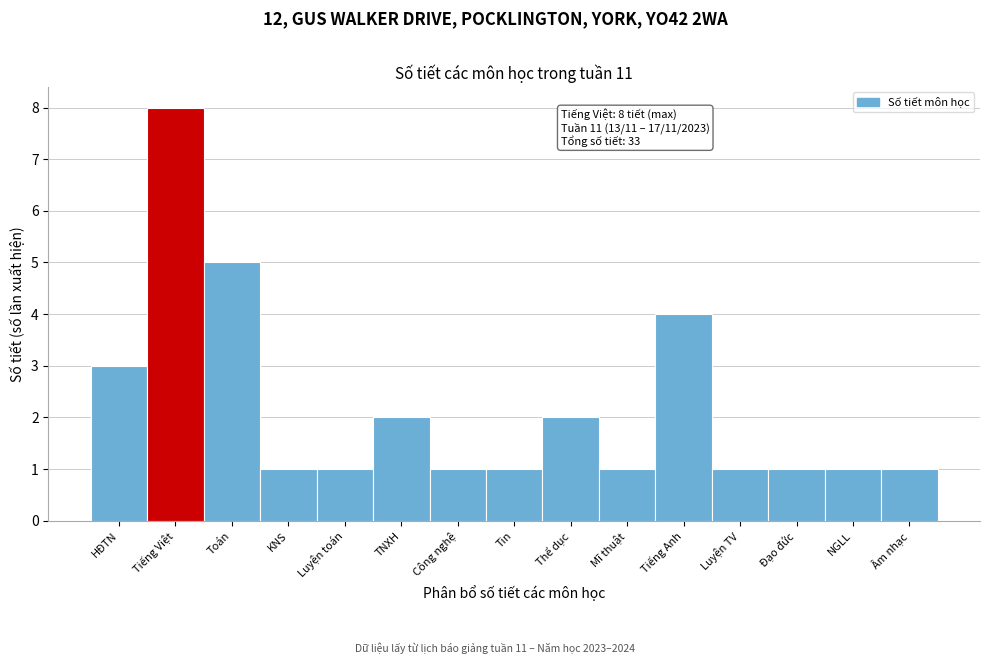

Reading left to right, transcribe all the data shown in this chart.

3	8	5	1	1	2	1	1	2	1	4	1	1	1	1